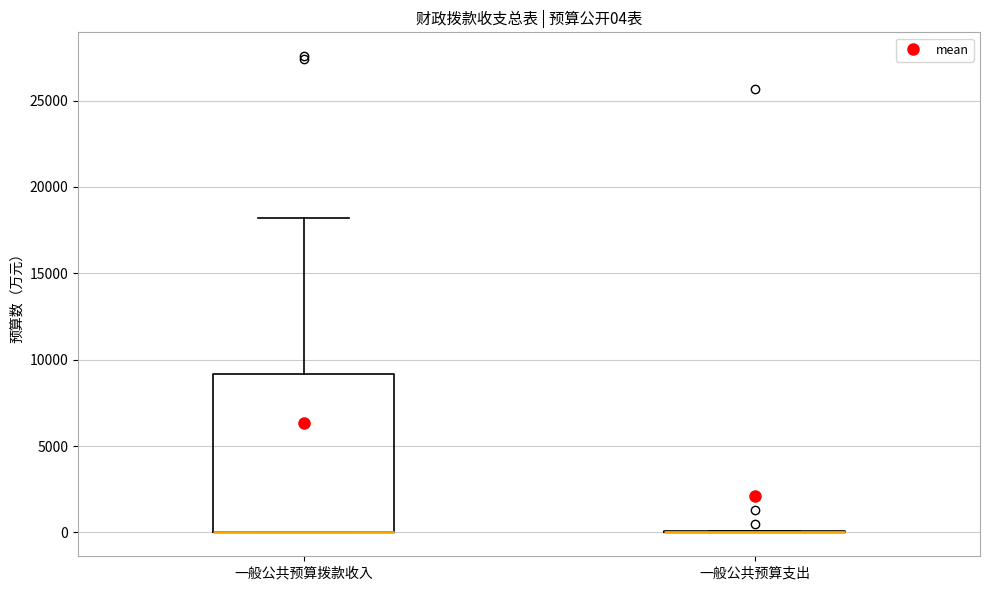

Comparing the boxes themselves (not the whiskers), which one is the tallest?

一般公共预算拨款收入